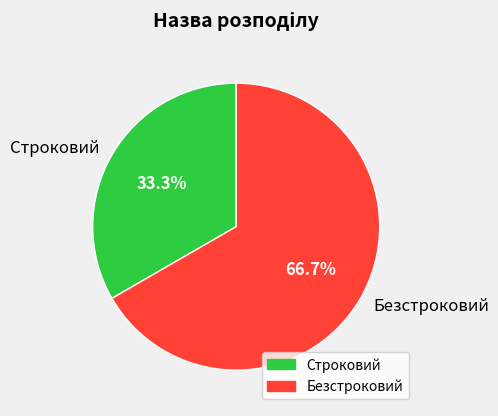

To the nearest percent, what is the average slice percentage?

50%